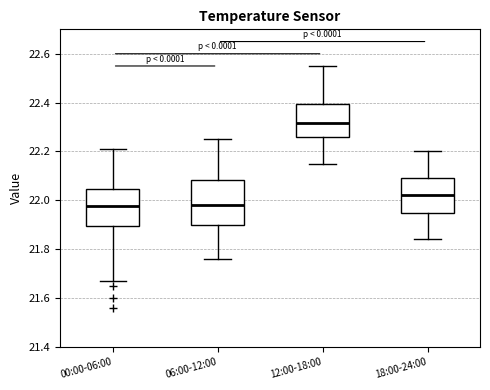

Which box is the tallest, from its lower edge to its upper edge?

06:00-12:00